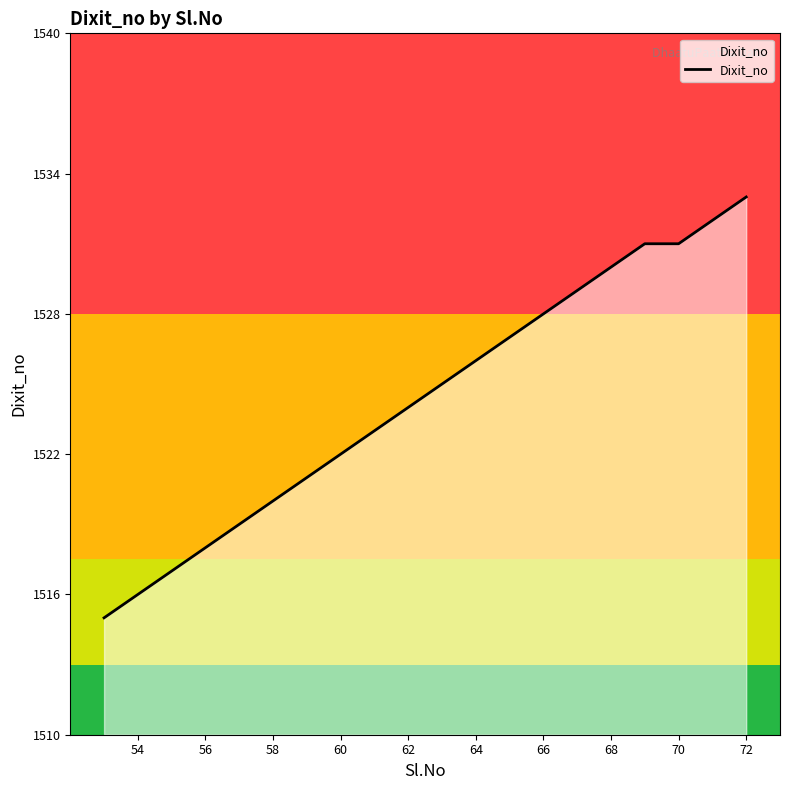

How many lines are shown in the chart?

1